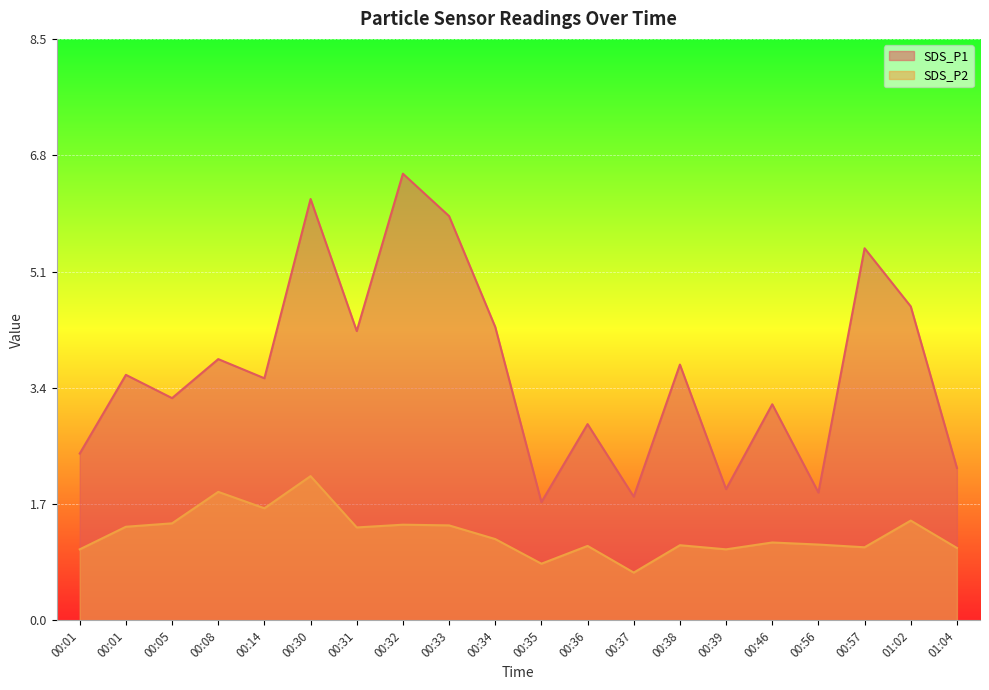

How many lines are shown in the chart?

2